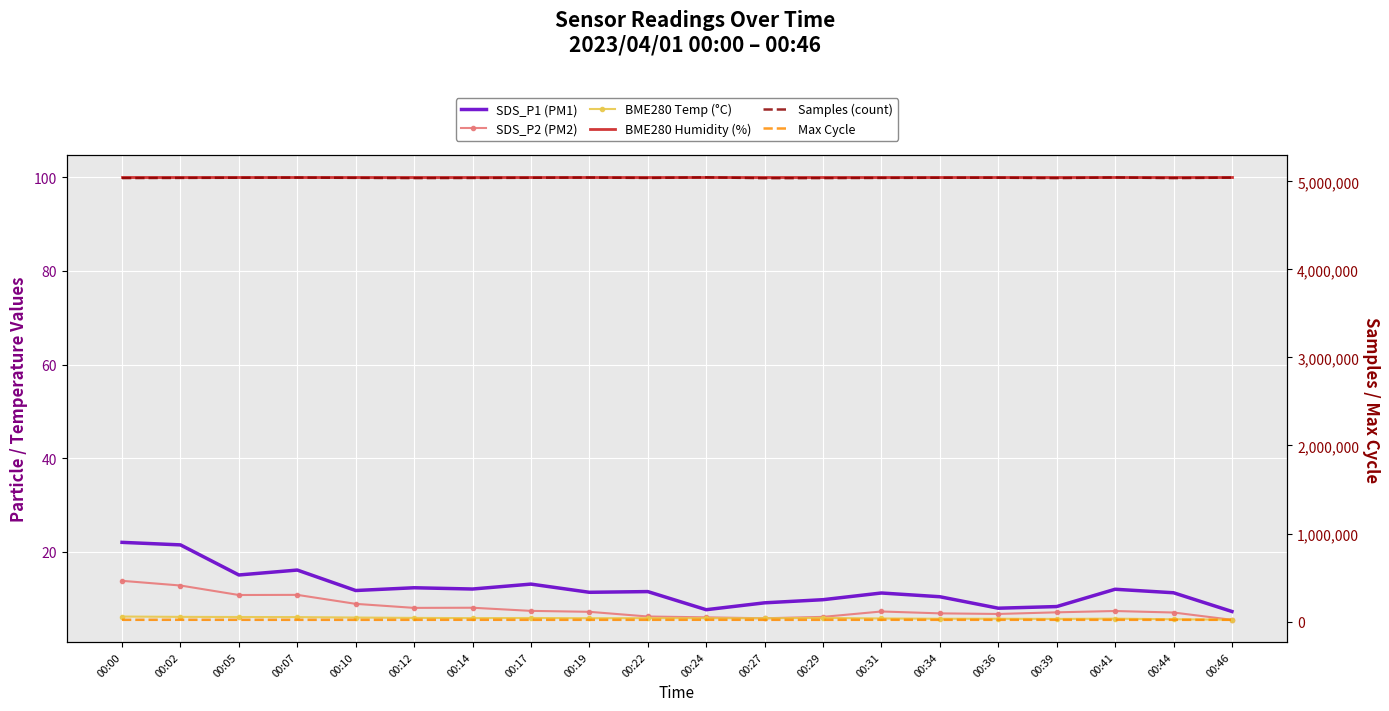

Reading left to right, transcribe all the data shown in this chart.

SDS_P1 (PM1): 22.0	21.5	15.1	16.1	11.7	12.3	12.1	13.1	11.3	11.5	7.6	9.1	9.8	11.2	10.4	8.0	8.3	12.0	11.2	7.2
SDS_P2 (PM2): 13.8	12.8	10.8	10.8	8.9	8.0	8.1	7.4	7.2	6.2	6.0	5.8	6.1	7.2	6.8	6.7	7.1	7.3	7.0	5.5
BME280 Temp (°C): 6.2	6.1	6.1	6.0	6.0	5.9	5.8	5.9	5.8	5.8	5.8	5.8	5.9	5.8	5.7	5.7	5.7	5.7	5.6	5.5
BME280 Humidity (%): 100.0	100.0	100.0	100.0	100.0	100.0	100.0	100.0	100.0	100.0	100.0	100.0	100.0	100.0	100.0	100.0	100.0	100.0	100.0	100.0
Samples (count): 5036845.0	5038620.0	5040742.0	5042272.0	5039315.0	5036462.0	5037924.0	5040183.0	5042773.0	5038269.0	5045013.0	5035596.0	5036420.0	5038593.0	5040698.0	5041060.0	5036485.0	5043881.0	5036486.0	5042139.0
Max Cycle: 20202.0	20570.0	20306.0	20207.0	20180.0	20279.0	20623.0	20216.0	20262.0	20172.0	20680.0	20212.0	20239.0	20590.0	20175.0	20282.0	20267.0	20187.0	20187.0	20216.0